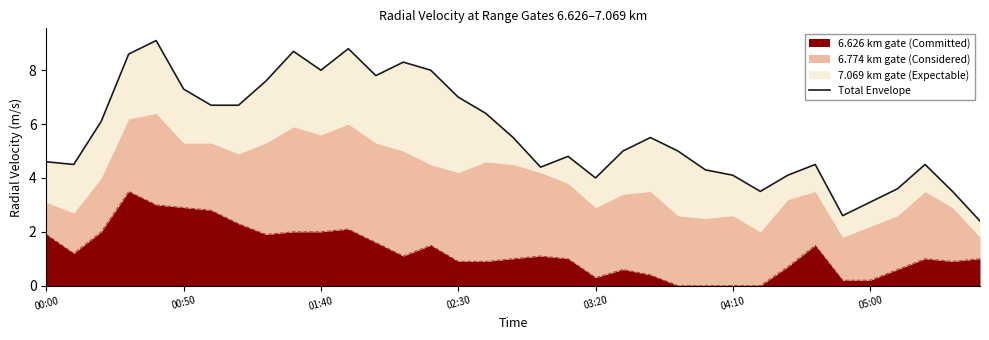

True or false: 6.626 km gate (Committed) has a value of 0.9 at 00:00.

False